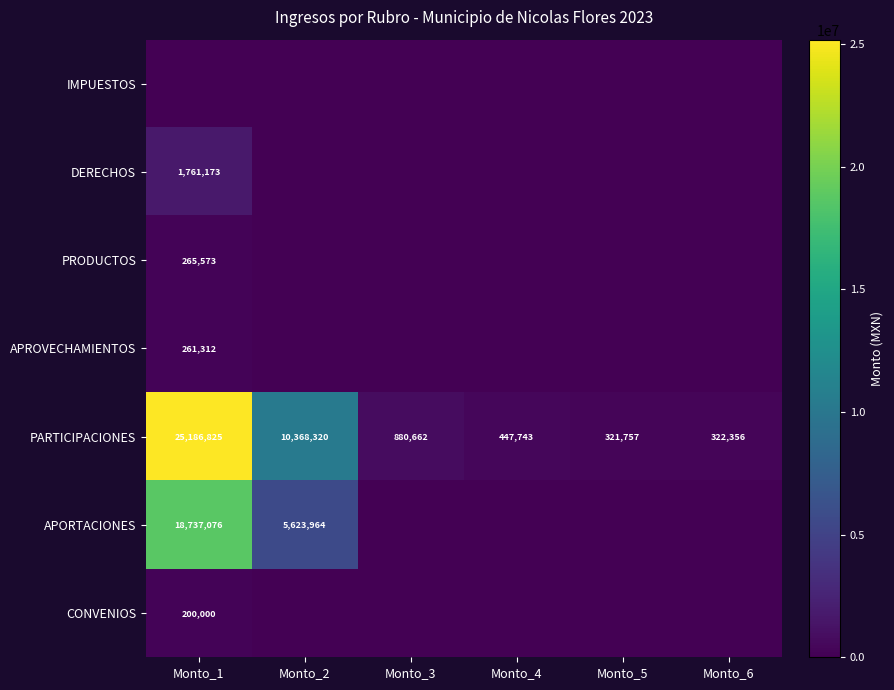

What is the maximum value for PARTICIPACIONES?

25186825